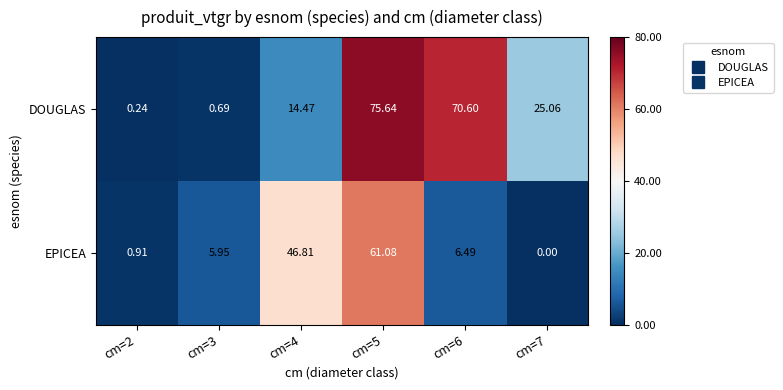

Is the value of EPICEA at cm=7 greater than the value of DOUGLAS at cm=2?

No